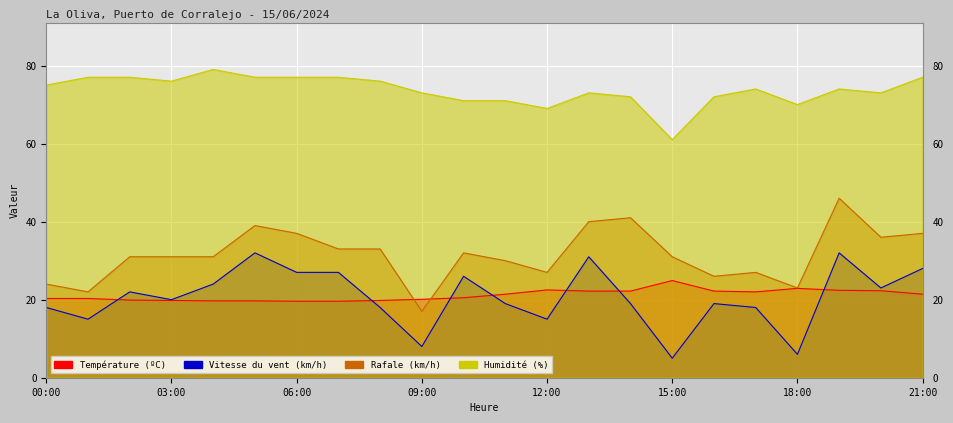

Reading left to right, extract all data points from this chart.

Température (ºC): 20.3	20.3	19.9	19.8	19.7	19.7	19.6	19.6	19.8	20.1	20.5	21.4	22.5	22.2	22.2	24.9	22.2	22.0	22.9	22.4	22.3	21.4
Vitesse du vent (km/h): 18.0	15.0	22.0	20.0	24.0	32.0	27.0	27.0	18.0	8.0	26.0	19.0	15.0	31.0	19.0	5.0	19.0	18.0	6.0	32.0	23.0	28.0
Rafale (km/h): 24.0	22.0	31.0	31.0	31.0	39.0	37.0	33.0	33.0	17.0	32.0	30.0	27.0	40.0	41.0	31.0	26.0	27.0	23.0	46.0	36.0	37.0
Humidité (%): 75.0	77.0	77.0	76.0	79.0	77.0	77.0	77.0	76.0	73.0	71.0	71.0	69.0	73.0	72.0	61.0	72.0	74.0	70.0	74.0	73.0	77.0